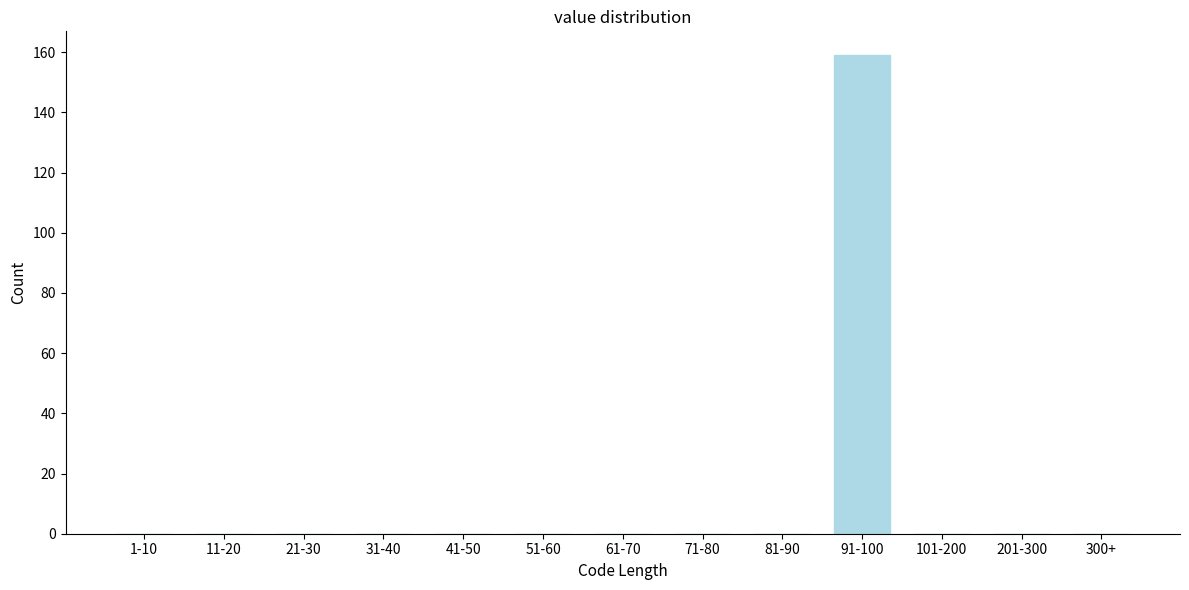

Reading left to right, transcribe all the data shown in this chart.

1-10=0	11-20=0	21-30=0	31-40=0	41-50=0	51-60=0	61-70=0	71-80=0	81-90=0	91-100=159	101-200=0	201-300=0	300+=0